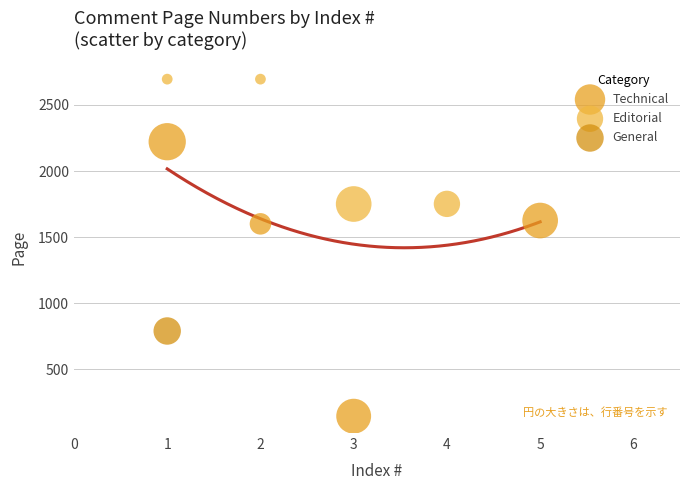

What are all the series names shown in the legend?

Technical, Editorial, General